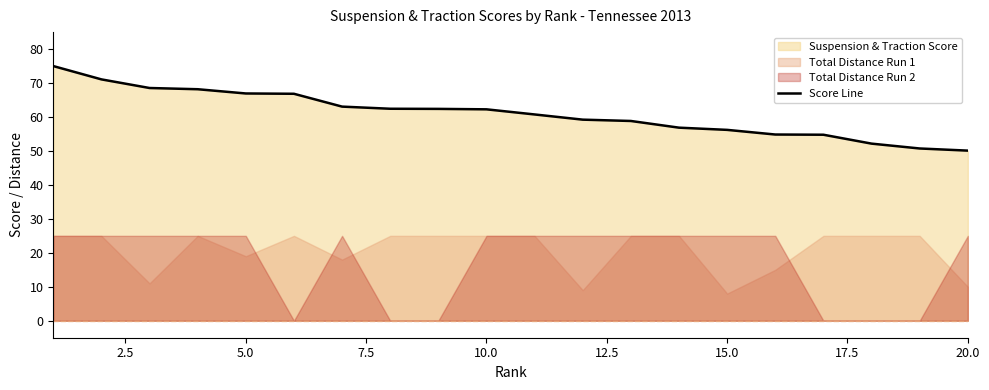

What is the maximum value shown in the chart?

75.0